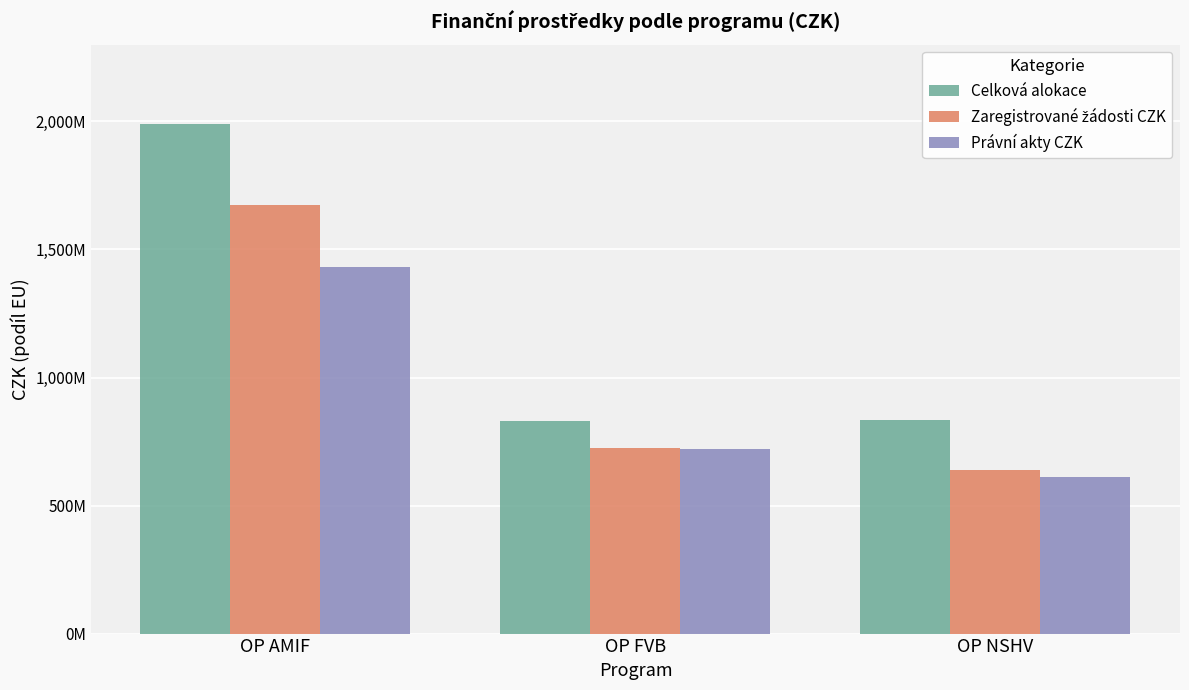

Are the bars grouped side by side (vs. stacked)?

Yes